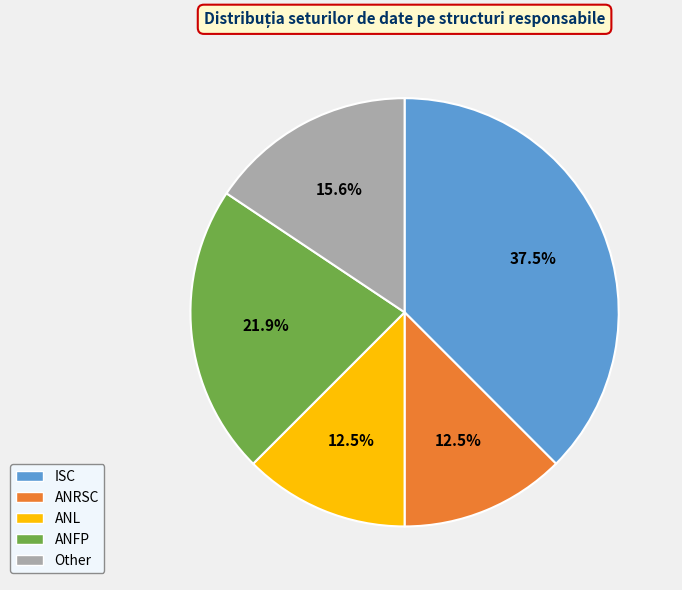

To the nearest percent, what portion does Other represent?

16%